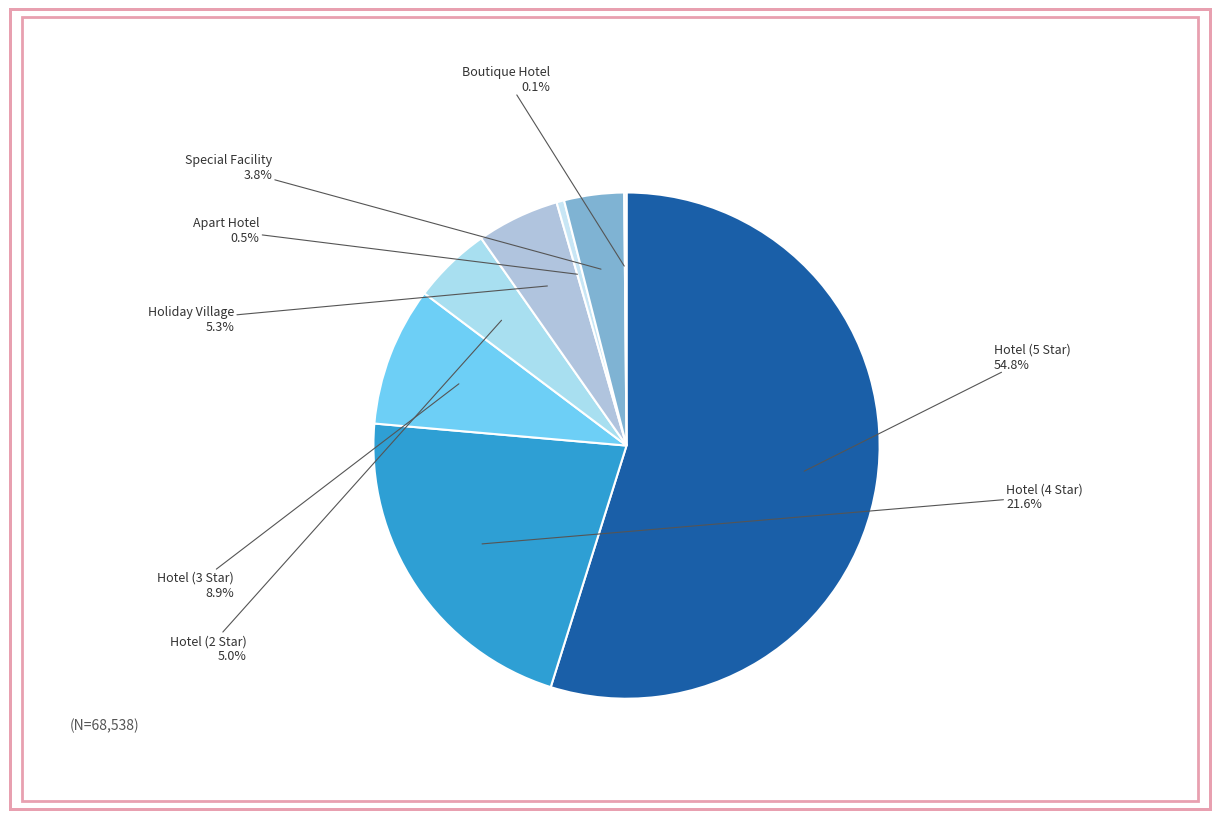

To the nearest percent, what percentage of the pie is Hotel (4 Star)?

22%